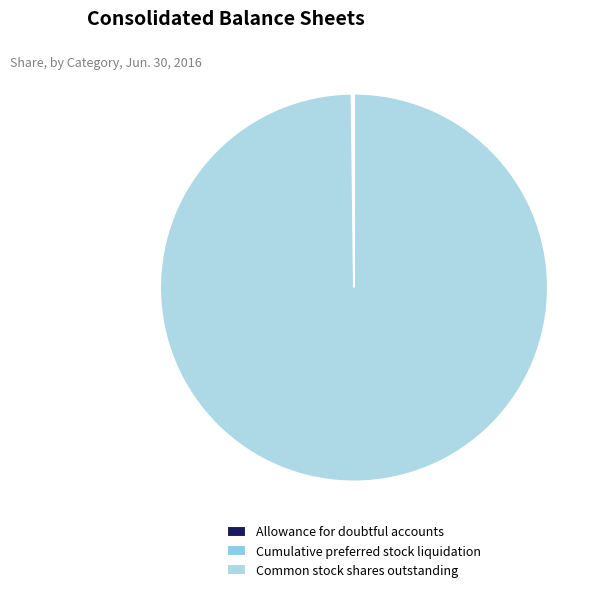

What is the largest slice in the pie chart?

Common stock shares outstanding